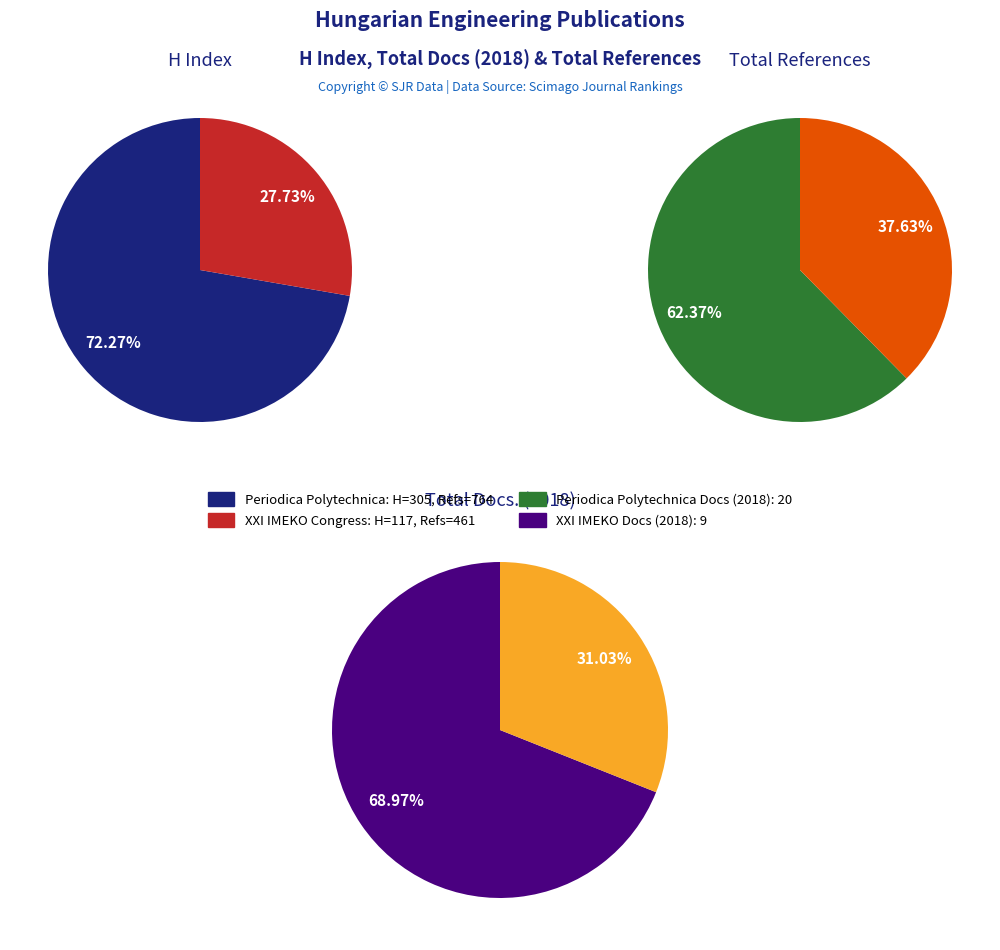

To the nearest percent, what is the average slice percentage?

50%